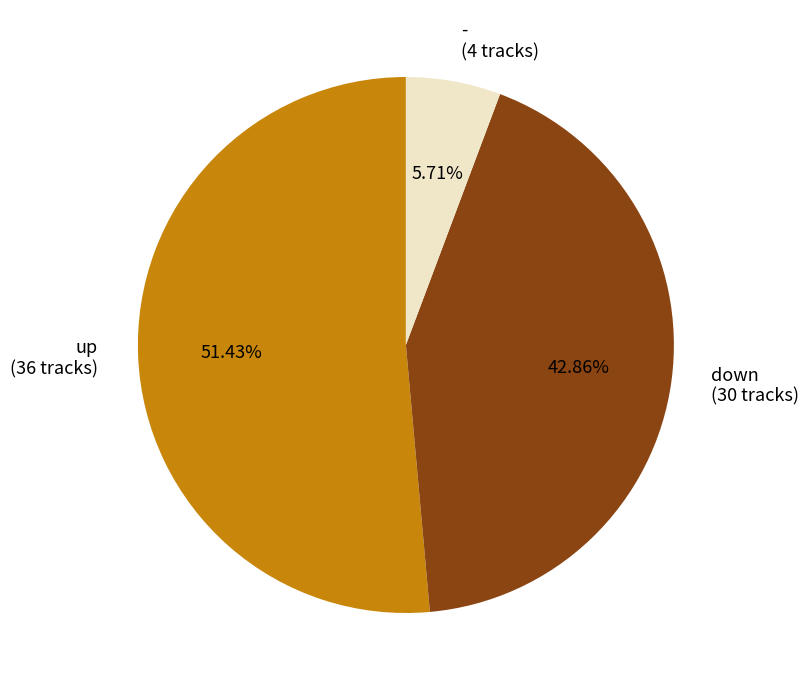

To the nearest percent, what is the difference between the up and down slice percentages?

9%